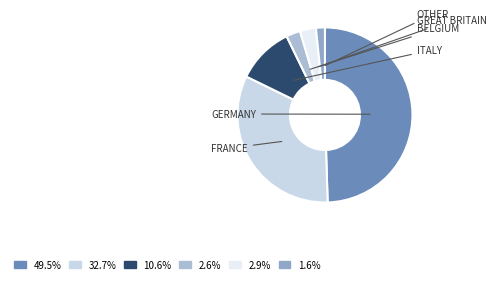

How many segments does this pie chart have?

6